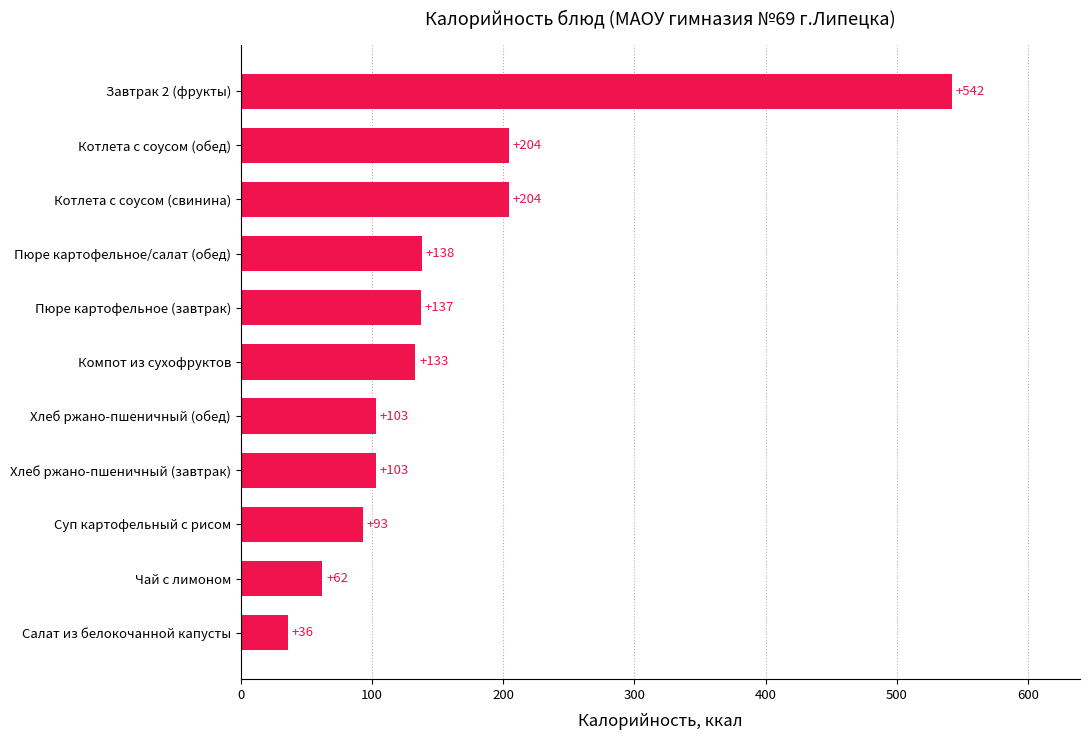

What is the change in value from Хлеб ржано-пшеничный (обед) to Компот из сухофруктов?

+30